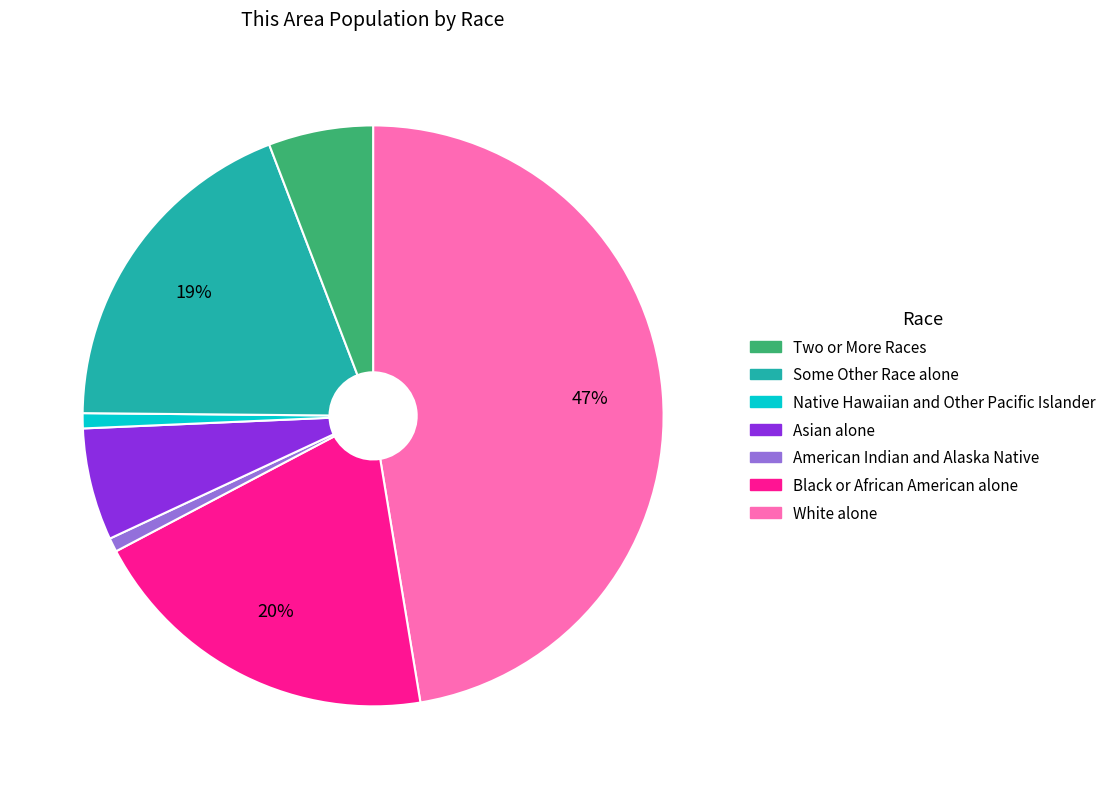

Is there a majority slice in this chart?

No